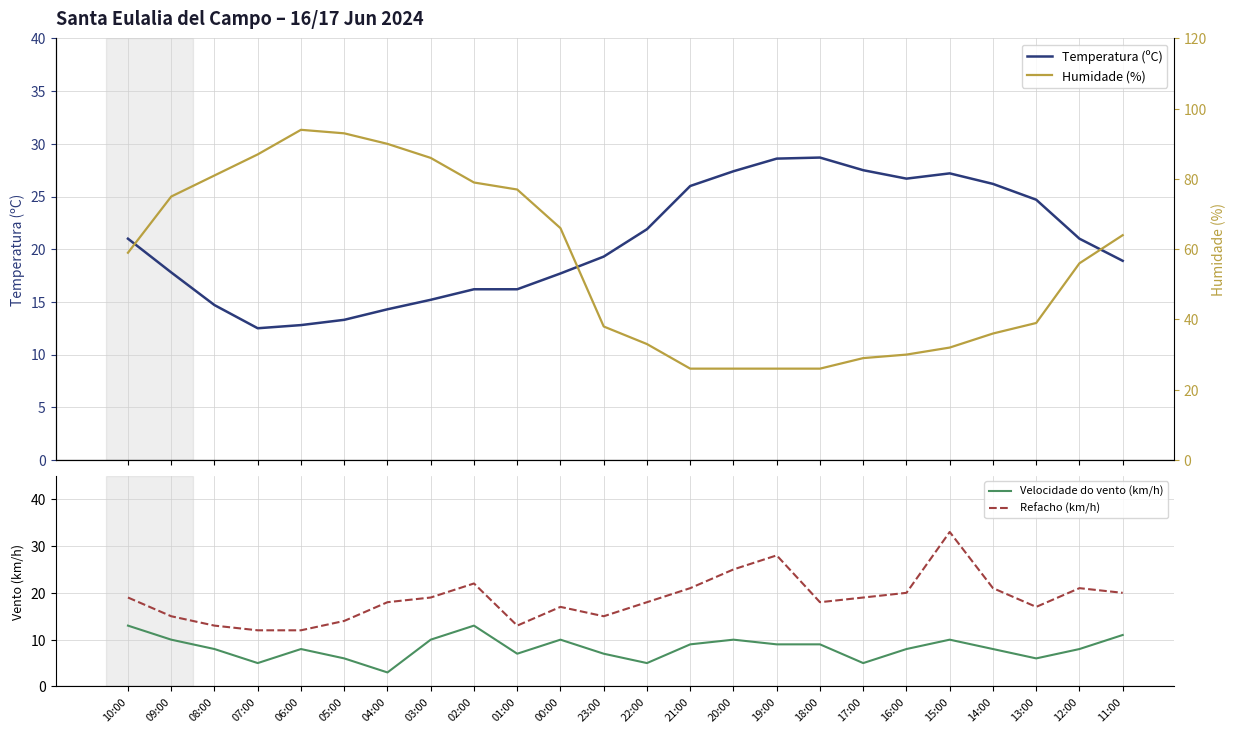

What is the label of the 13th point from the left?

22:00